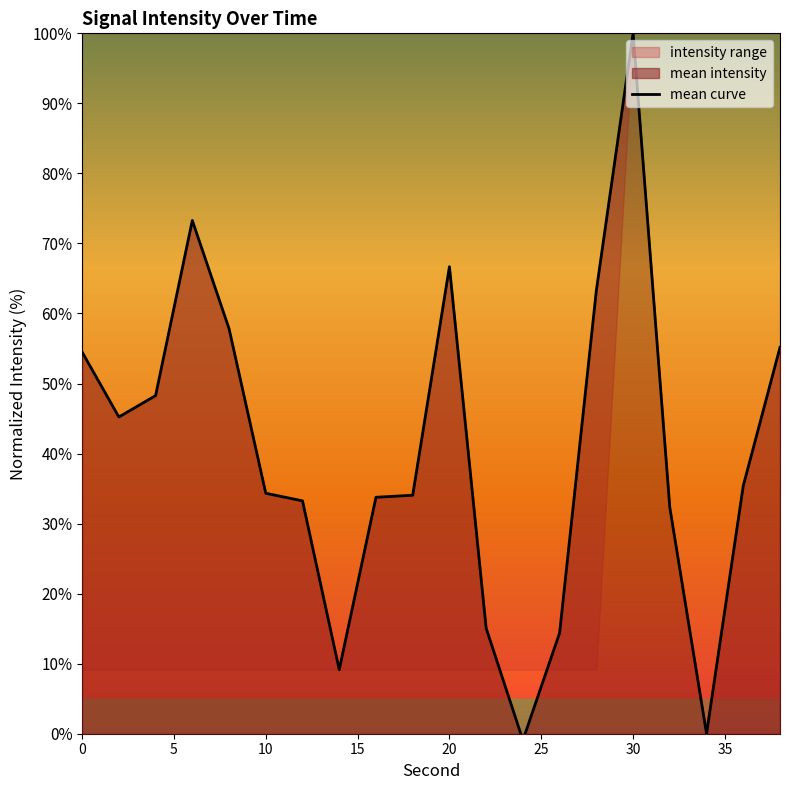

At which label does mean curve reach its peak?

30